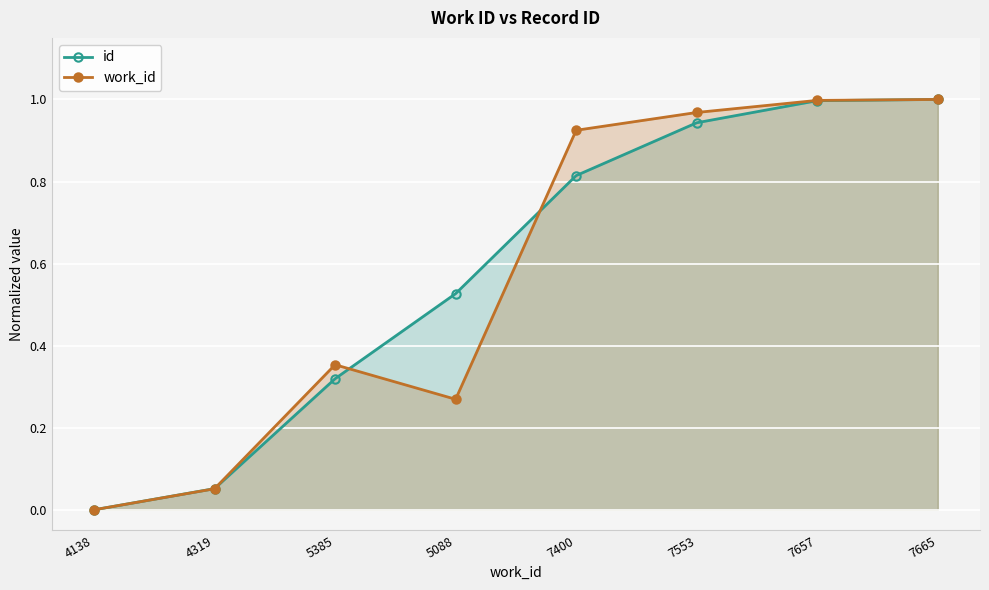

Between which two adjacent categories do id and work_id first intersect?

4319 and 5385